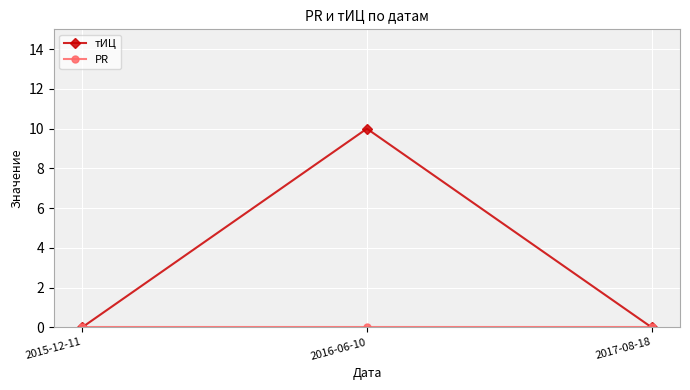

The тИЦ series shows 10 at 2016-06-10. True or false?

True